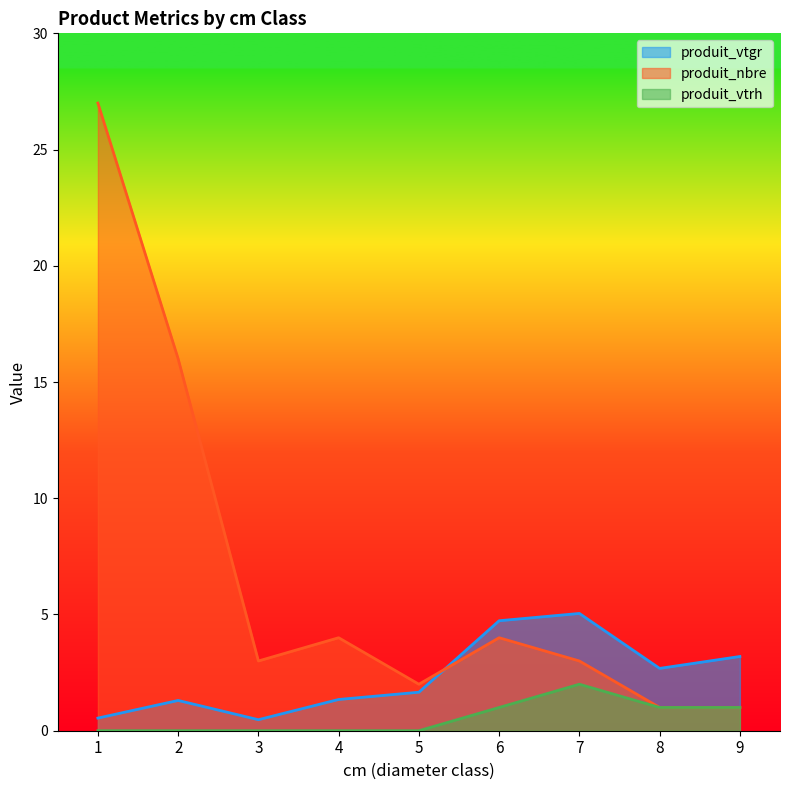

True or false: produit_vtgr has more than 2 interior local peaks.

False